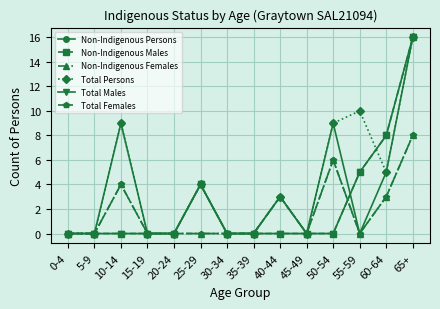

What is the label of the 10th point from the left?

45-49